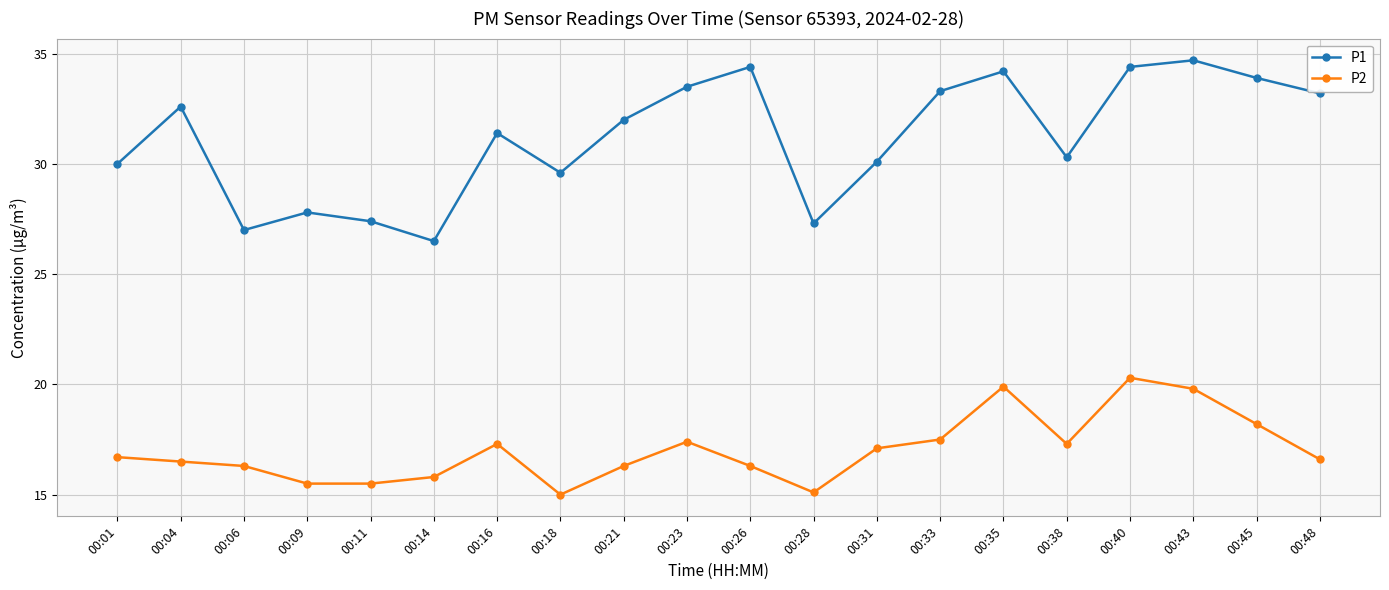

How many distinct data groups are displayed?

2